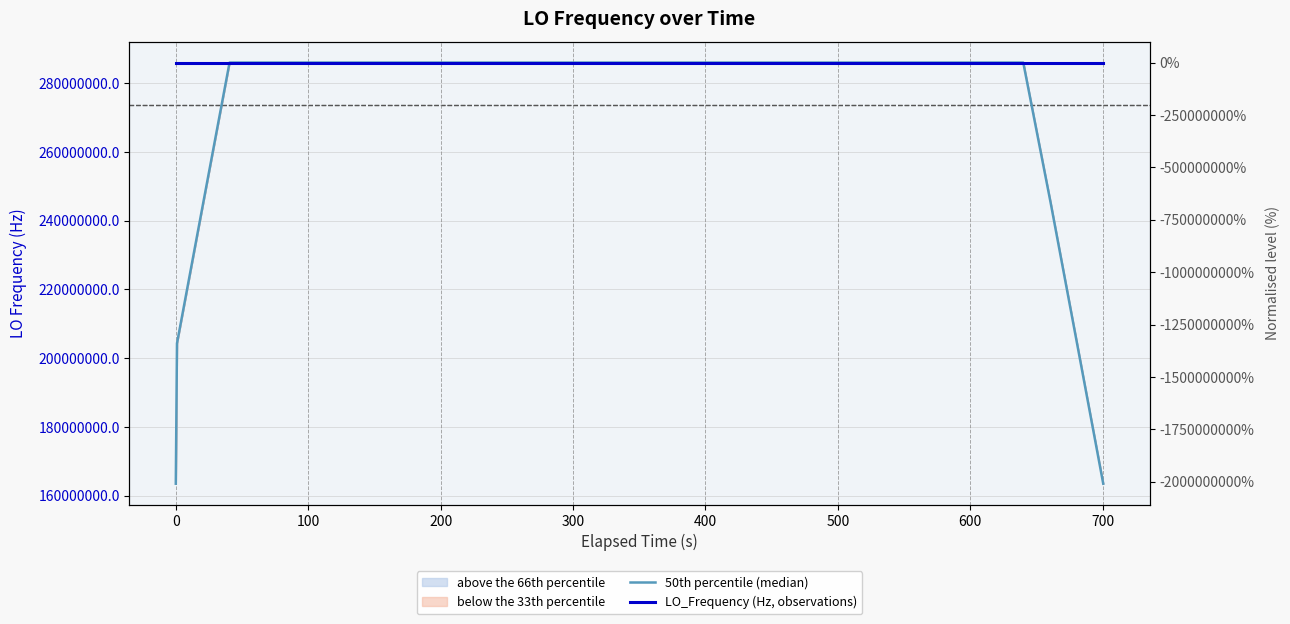

How many lines are shown in the chart?

2